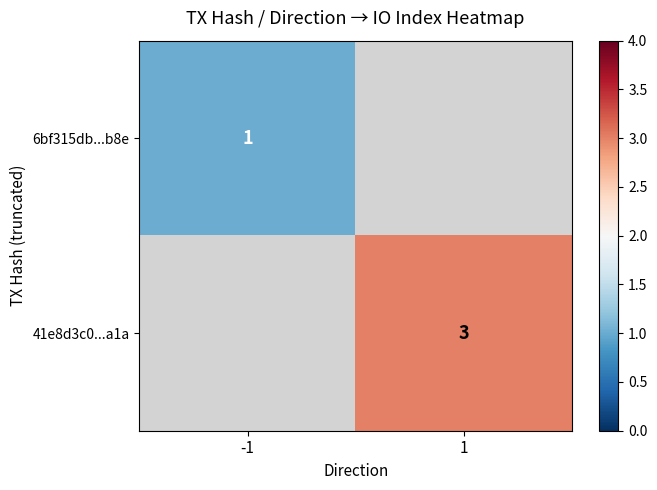

The value of 6bf315db...b8e at -1 is 1. True or false?

True